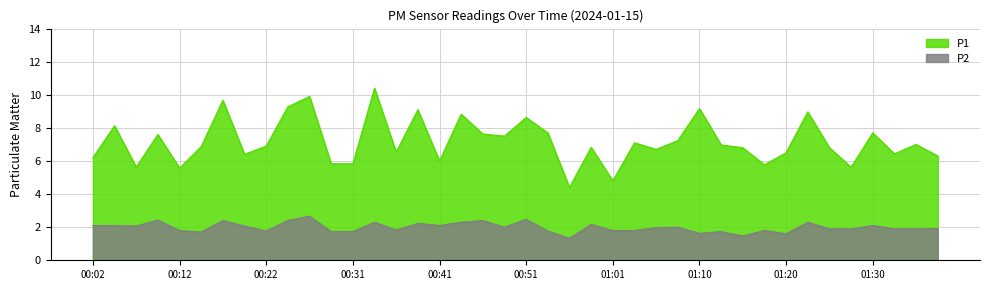

At which category does P2 reach its first local valley?

00:07